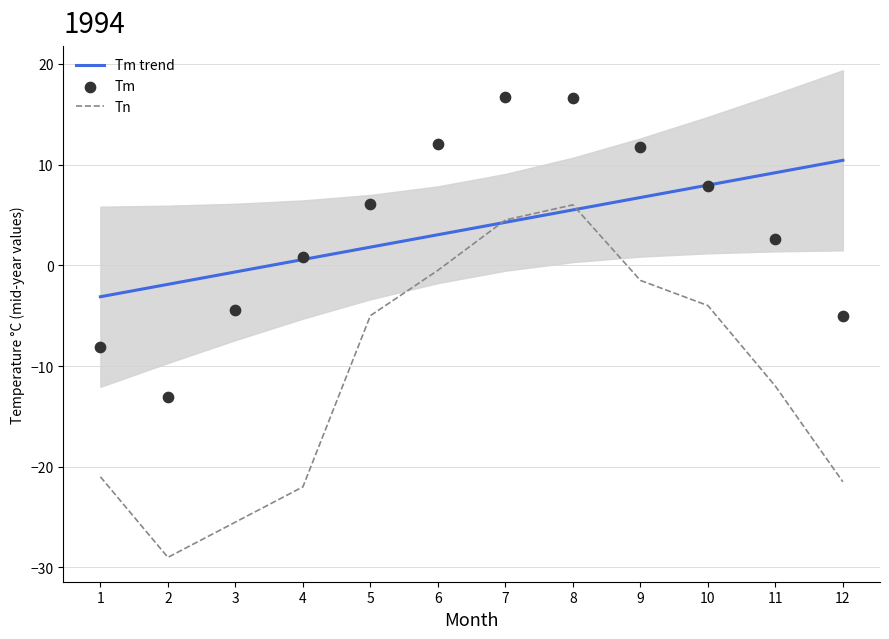

Is the value of Tn at 1 greater than the value of Tm trend at 4?

No